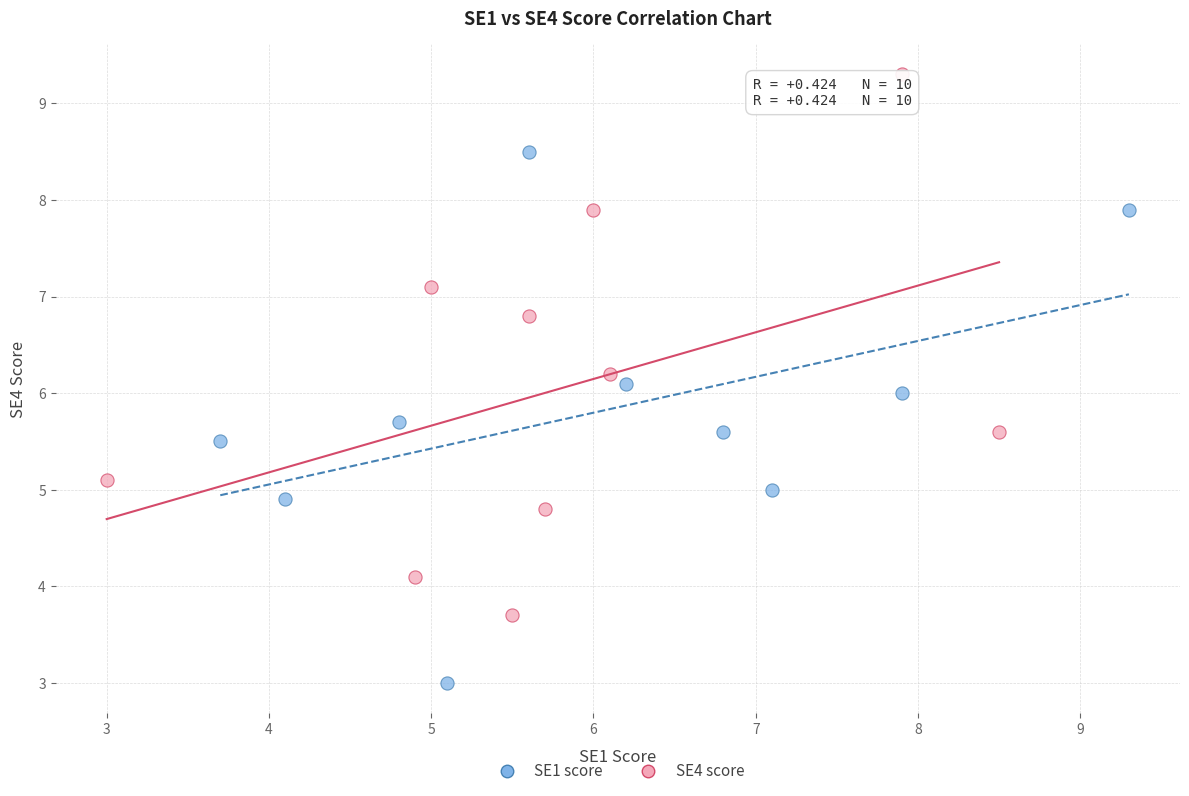

Which series contains the lowest Y value?

SE1 score